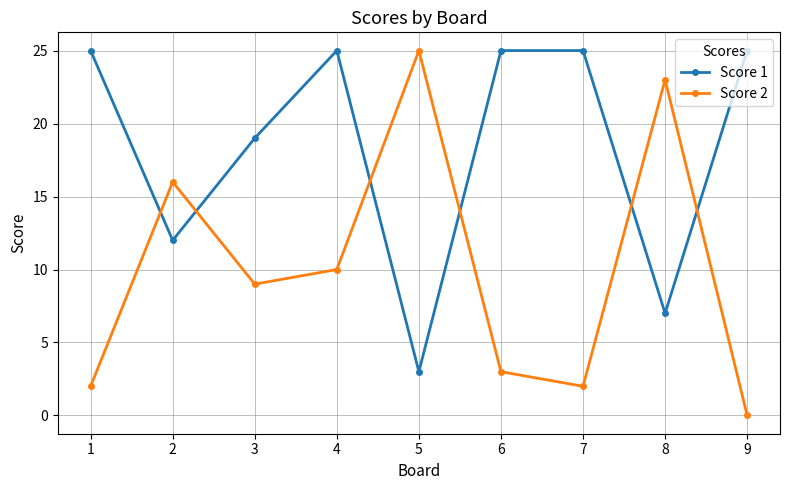

Which series has the largest total across all categories?

Score 1